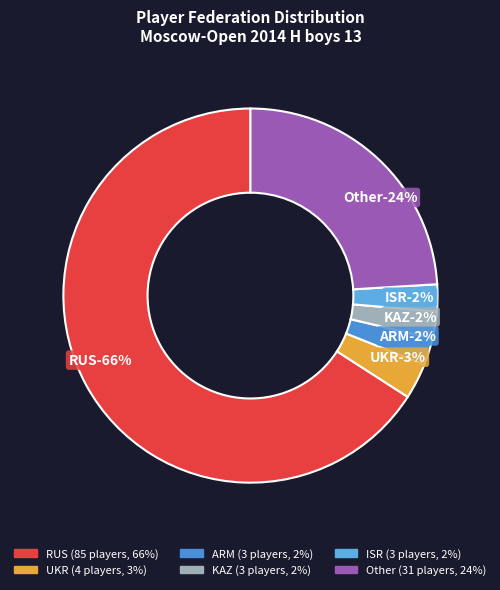

What percentage is NOT represented by ISR?

97.7%